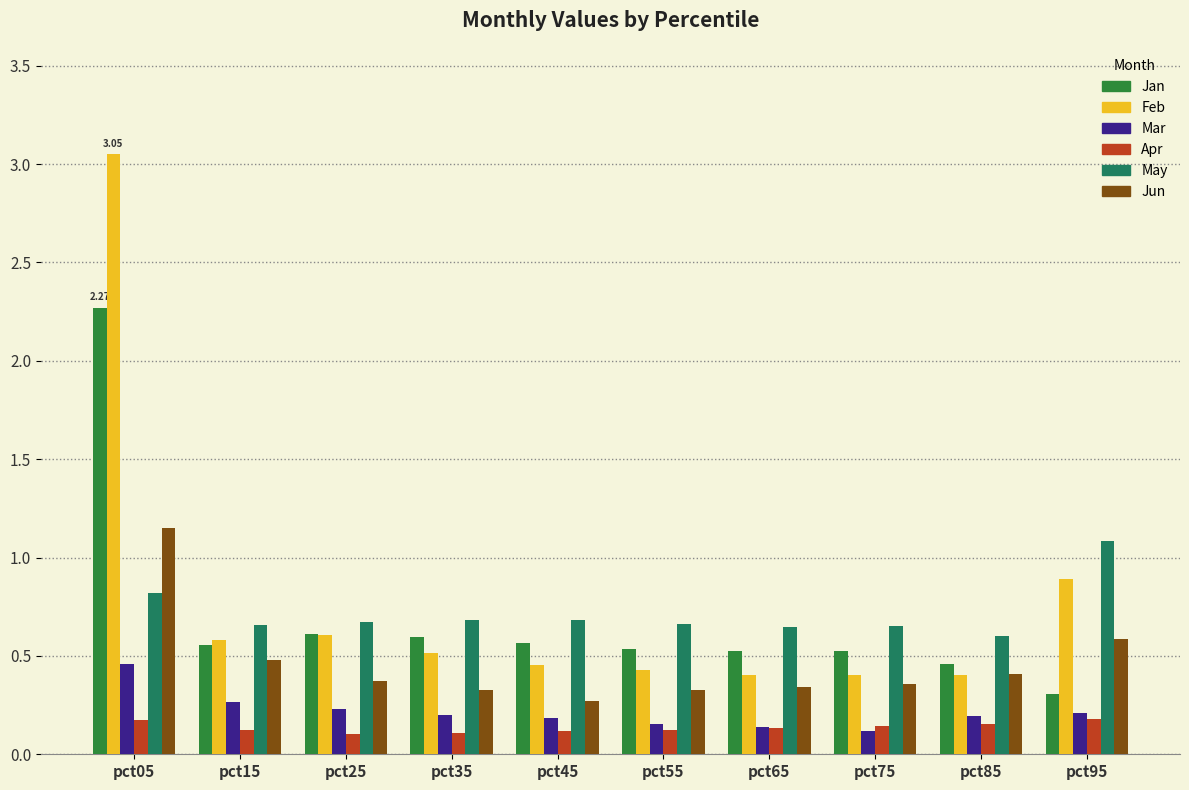

Is the value of Jun at pct55 greater than the value of Jan at pct65?

No